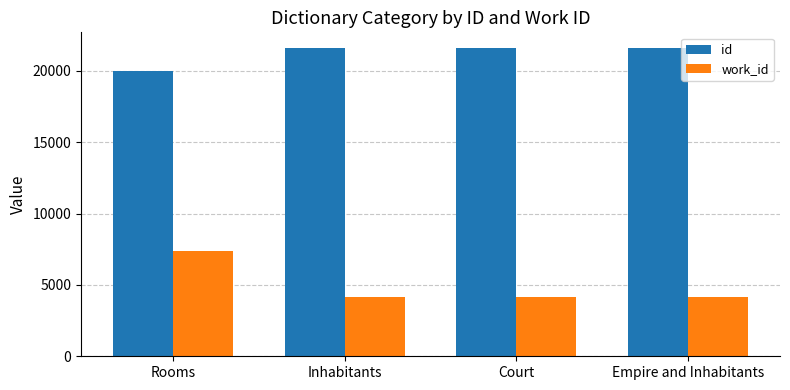

List the series in order of their overall mean, highest first.

id, work_id